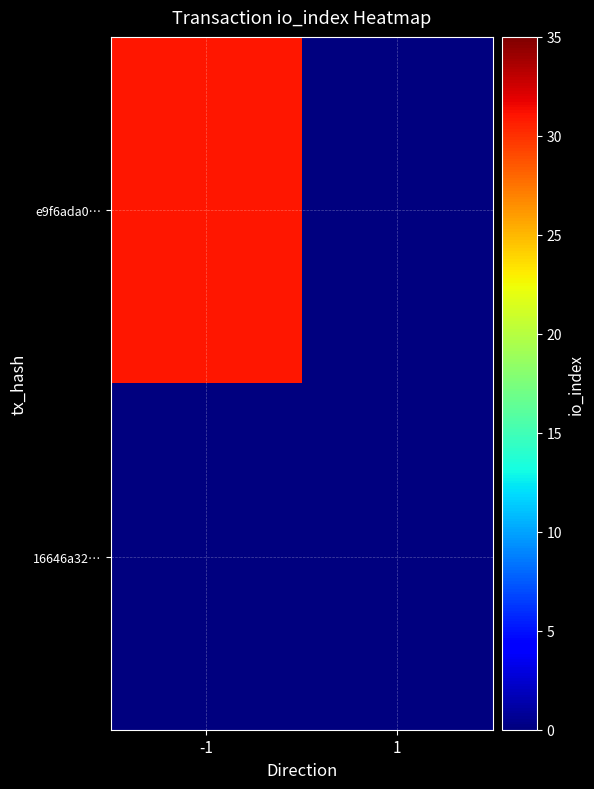

List the series in order of their overall mean, highest first.

e9f6ada0…, 16646a32…